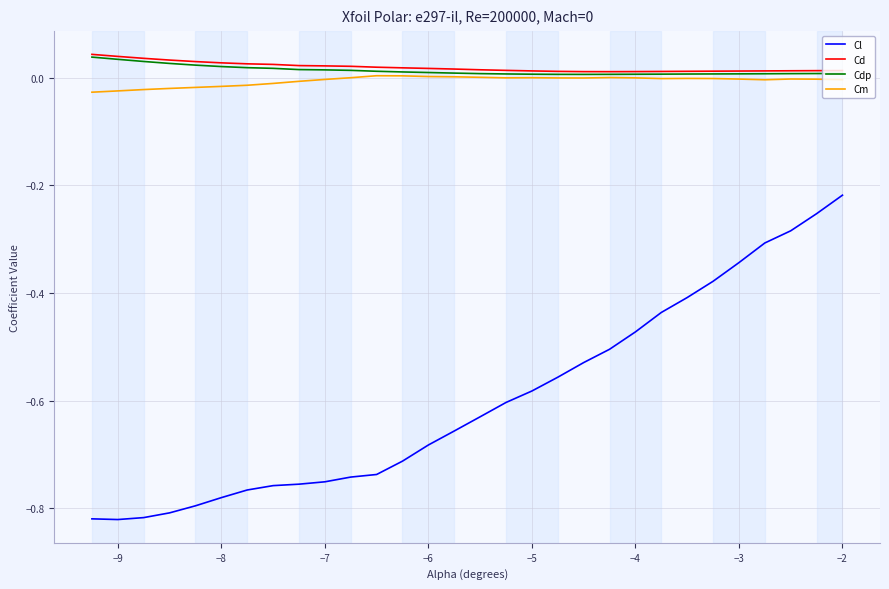

Which series has the largest range (max minus min)?

Cl